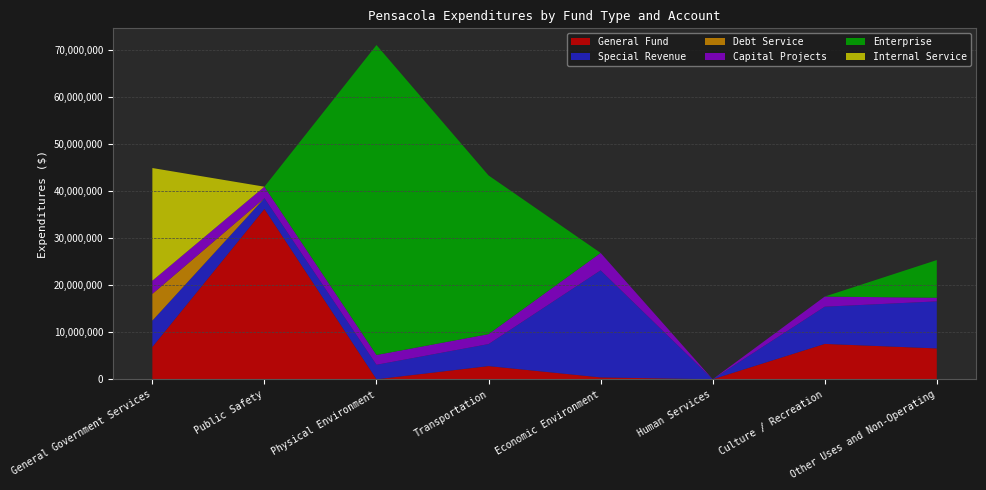

Reading right to left, transcribe all the data shown in this chart.

General Fund: 6573175	7532403	21666	416437	2821435	23335	36187899	6889983
Special Revenue: 9987968	7901797	0	22736396	4674081	3075998	2288747	5592568
Debt Service: 0	0	0	0	0	0	0	5666566
Capital Projects: 773596	2149335	0	3698878	2112699	2079331	2440543	2805201
Enterprise: 8000000	0	0	0	33696073	65820316	0	0
Internal Service: 0	0	0	0	0	0	0	23928416